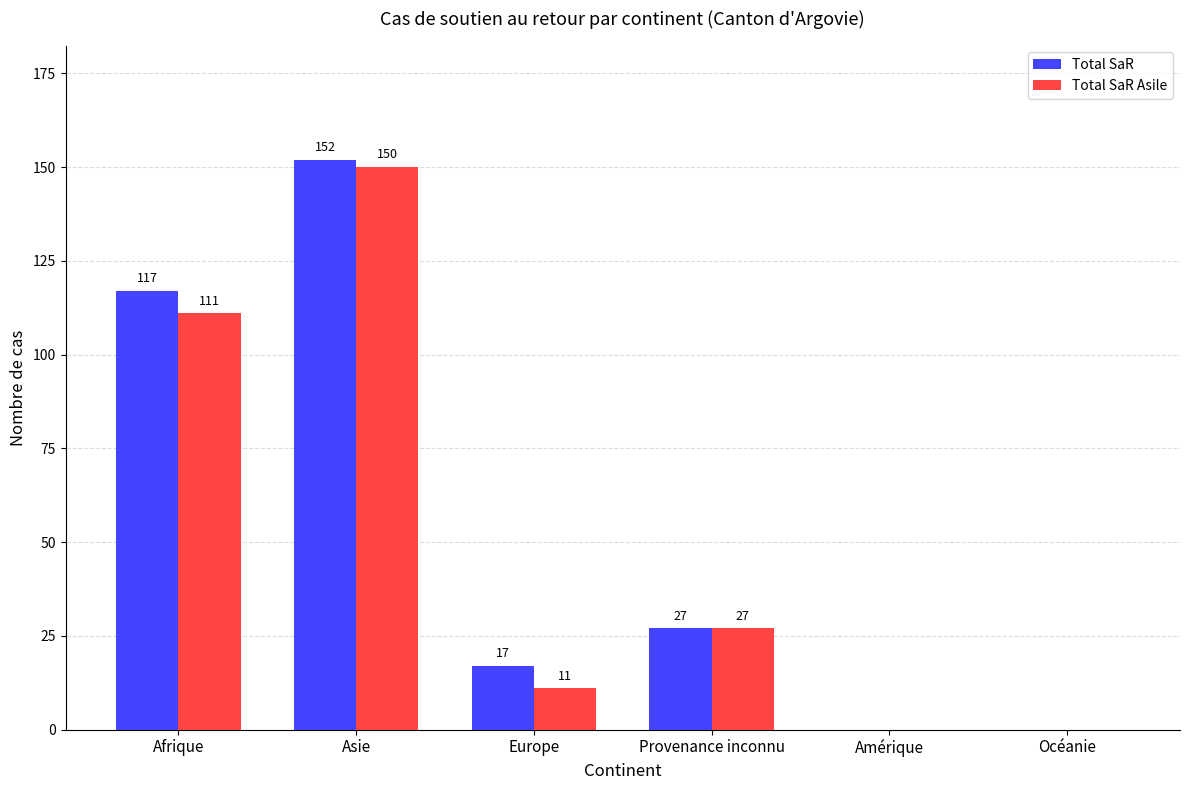

Which category has the highest value in the Total SaR series?

Asie